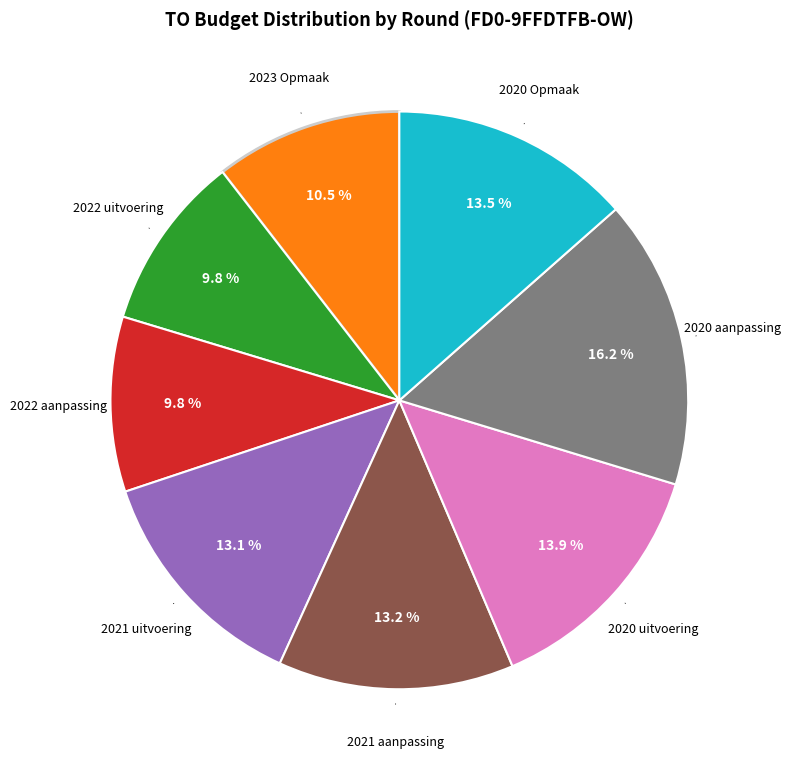

Is there a majority slice in this chart?

No